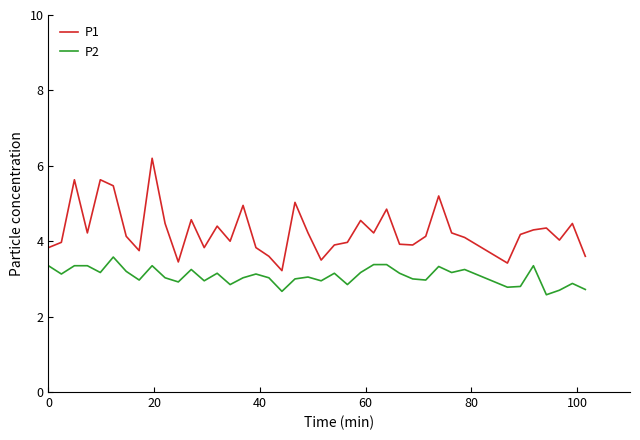

Does the chart have visible grid lines?

No